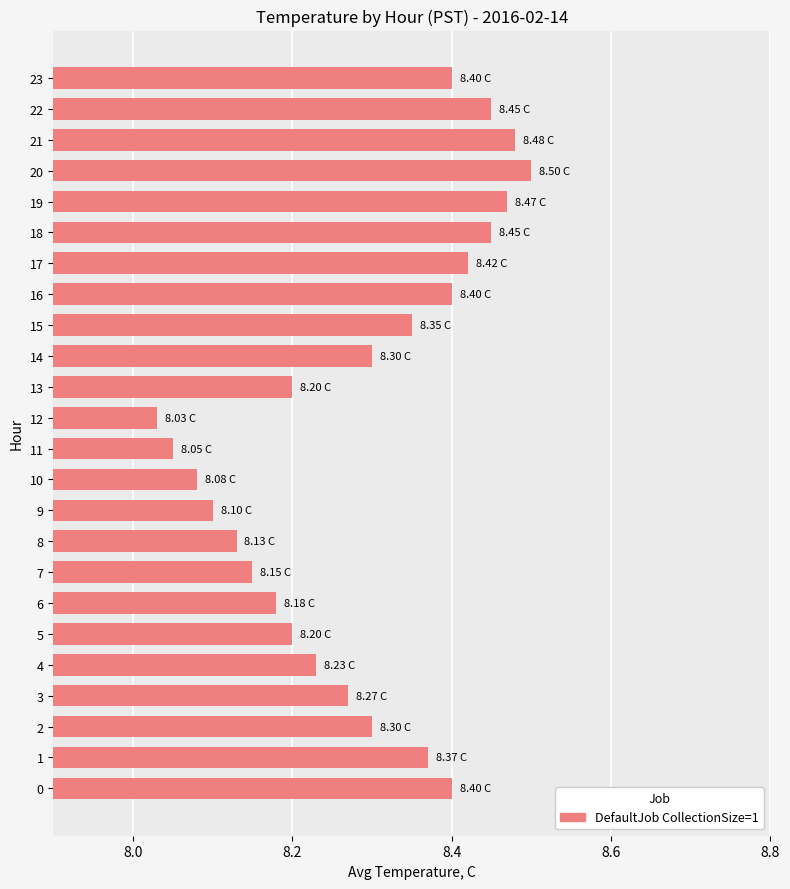

The value at 22 is 8.4. True or false?

True